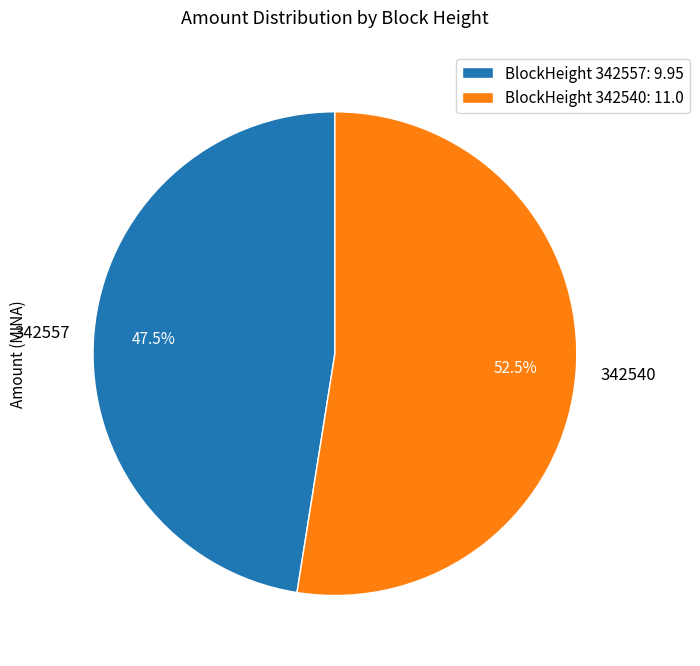

Is there a majority slice in this chart?

Yes